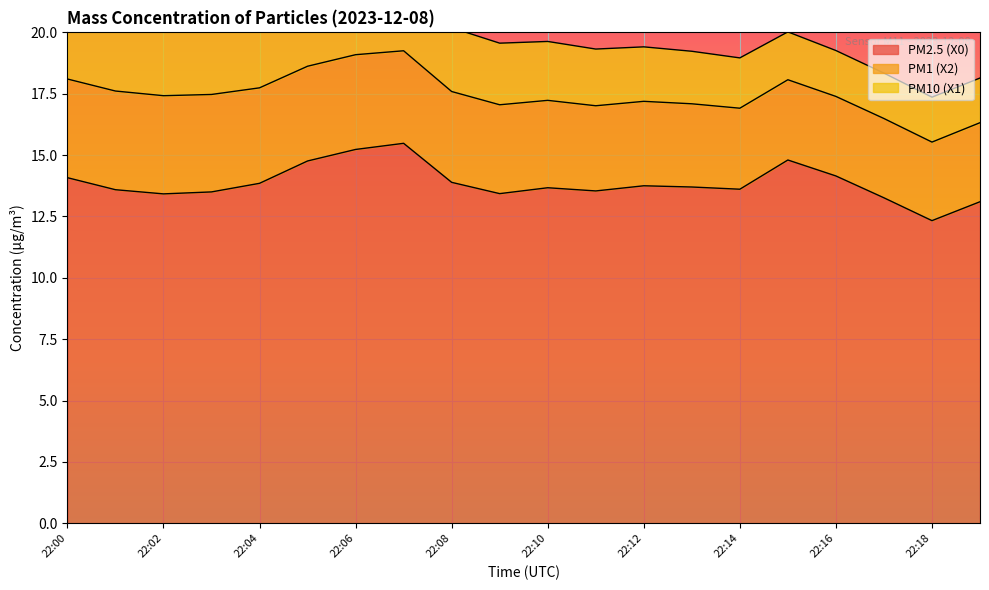

Reading right to left, extract all data points from this chart.

PM2.5 (X0): 22:19=13.1	22:18=12.3	22:17=13.3	22:16=14.2	22:15=14.8	22:14=13.6	22:13=13.7	22:12=13.8	22:11=13.5	22:10=13.7	22:09=13.4	22:08=13.9	22:07=15.5	22:06=15.2	22:05=14.8	22:04=13.8	22:03=13.5	22:02=13.4	22:01=13.6	22:00=14.1
PM1 (X2): 22:19=3.2	22:18=3.2	22:17=3.2	22:16=3.2	22:15=3.3	22:14=3.3	22:13=3.4	22:12=3.4	22:11=3.5	22:10=3.6	22:09=3.6	22:08=3.7	22:07=3.8	22:06=3.9	22:05=3.9	22:04=3.9	22:03=4.0	22:02=4.0	22:01=4.0	22:00=4.0
PM10 (X1): 22:19=1.8	22:18=1.8	22:17=1.9	22:16=1.9	22:15=1.9	22:14=2.0	22:13=2.1	22:12=2.2	22:11=2.3	22:10=2.4	22:09=2.5	22:08=2.6	22:07=2.7	22:06=2.8	22:05=2.9	22:04=2.9	22:03=3.0	22:02=3.0	22:01=3.0	22:00=3.0